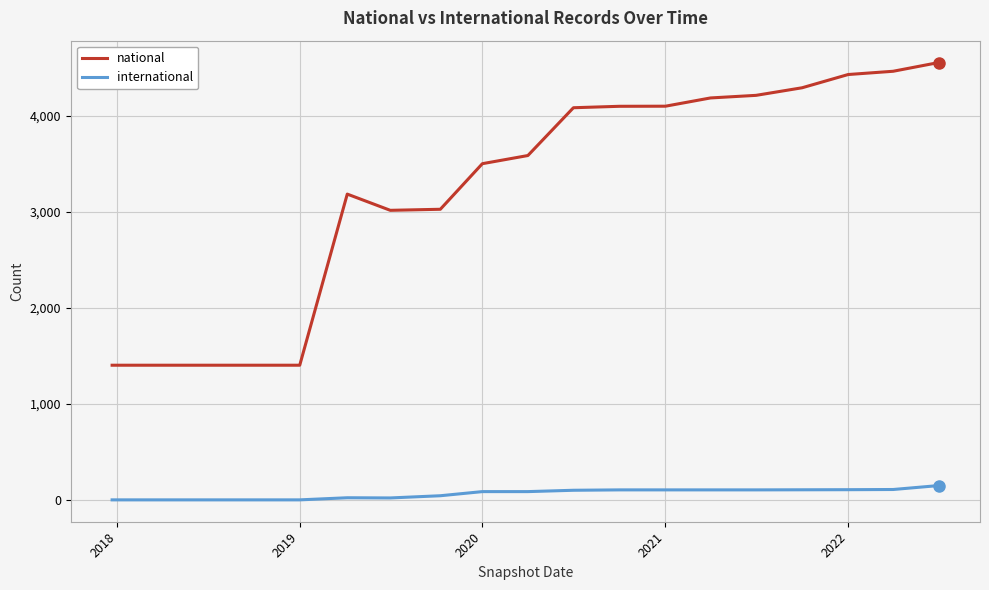

Rank the series by their maximum value, from lowest to highest.

international, national